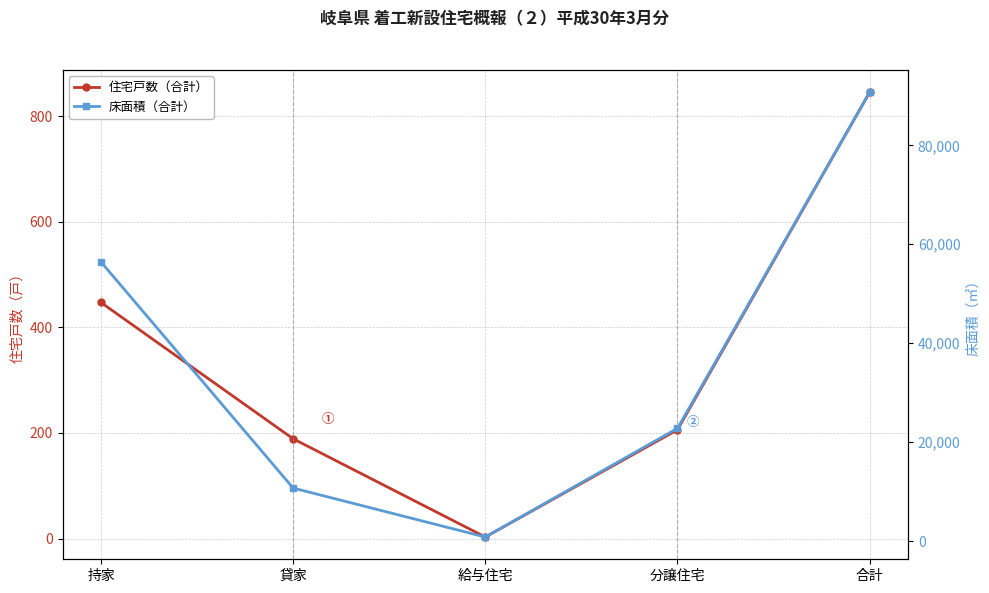

What is the difference between the maximum and second lowest values in the 住宅戸数（合計） series?

656